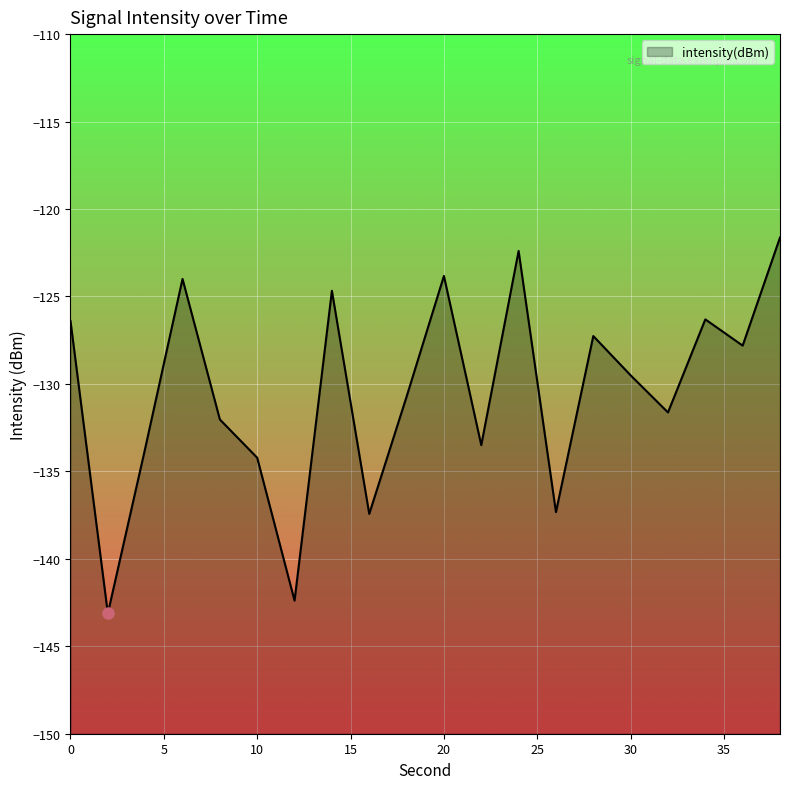

Reading right to left, transcribe all the data shown in this chart.

38=-121.6	36=-127.8	34=-126.3	32=-131.6	30=-129.5	28=-127.3	26=-137.3	24=-122.4	22=-133.5	20=-123.8	18=-130.7	16=-137.4	14=-124.7	12=-142.4	10=-134.2	8=-132.0	6=-124.0	4=-133.7	2=-143.1	0=-126.4